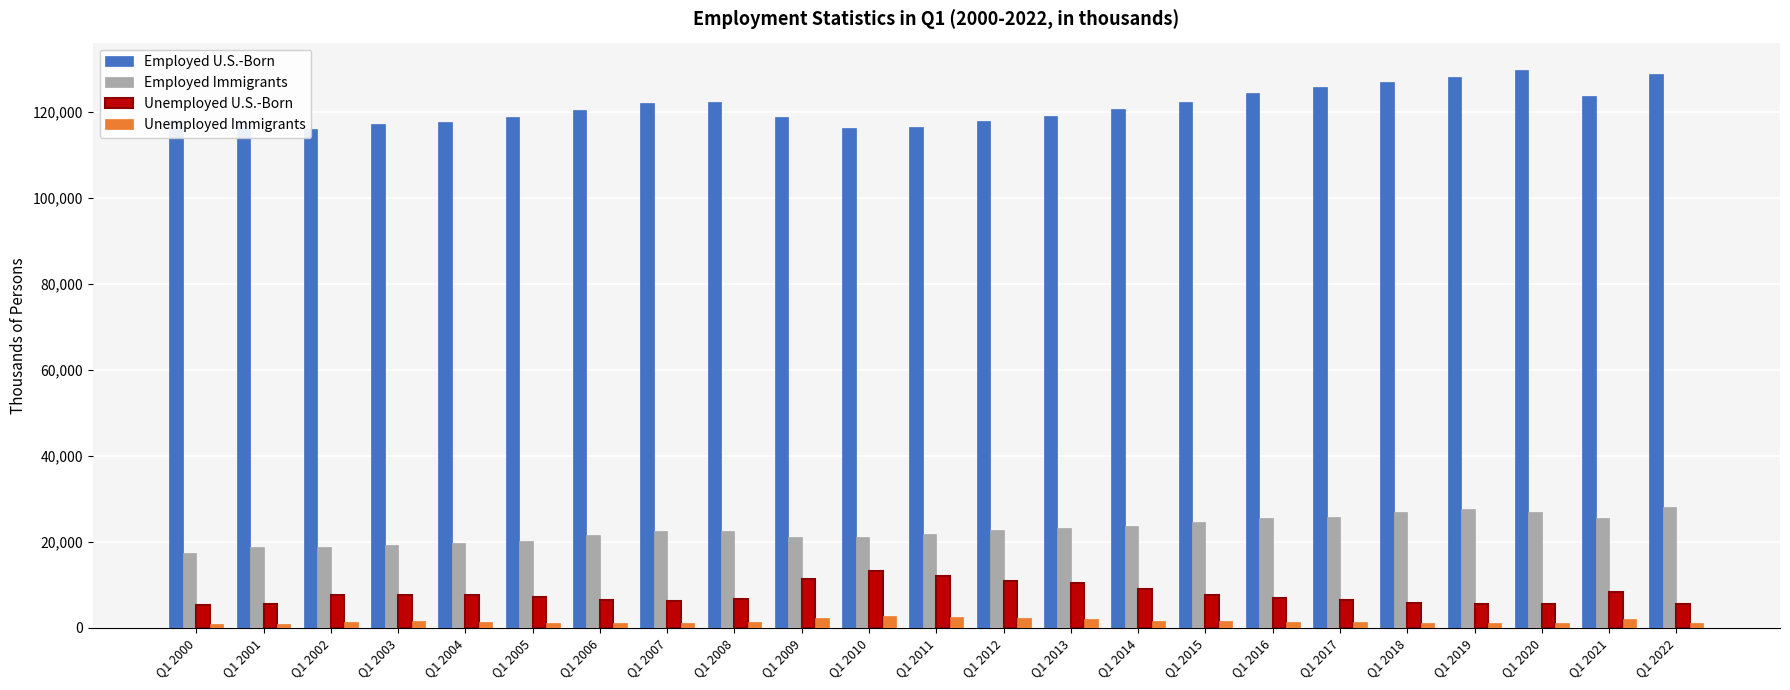

Rank the categories by Unemployed U.S.-Born value from lowest to highest.

Q1 2000, Q1 2020, Q1 2019, Q1 2022, Q1 2001, Q1 2018, Q1 2007, Q1 2017, Q1 2006, Q1 2008, Q1 2016, Q1 2005, Q1 2002, Q1 2004, Q1 2015, Q1 2003, Q1 2021, Q1 2014, Q1 2013, Q1 2012, Q1 2009, Q1 2011, Q1 2010